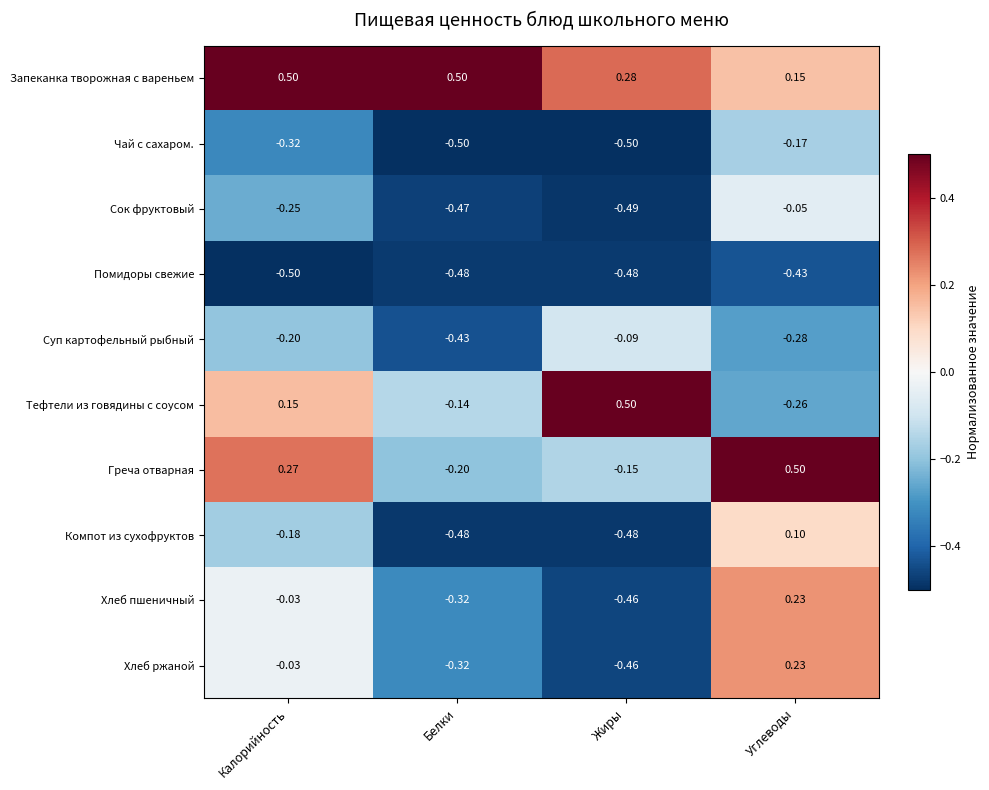

What is the total value across all series at Жиры?

-2.3